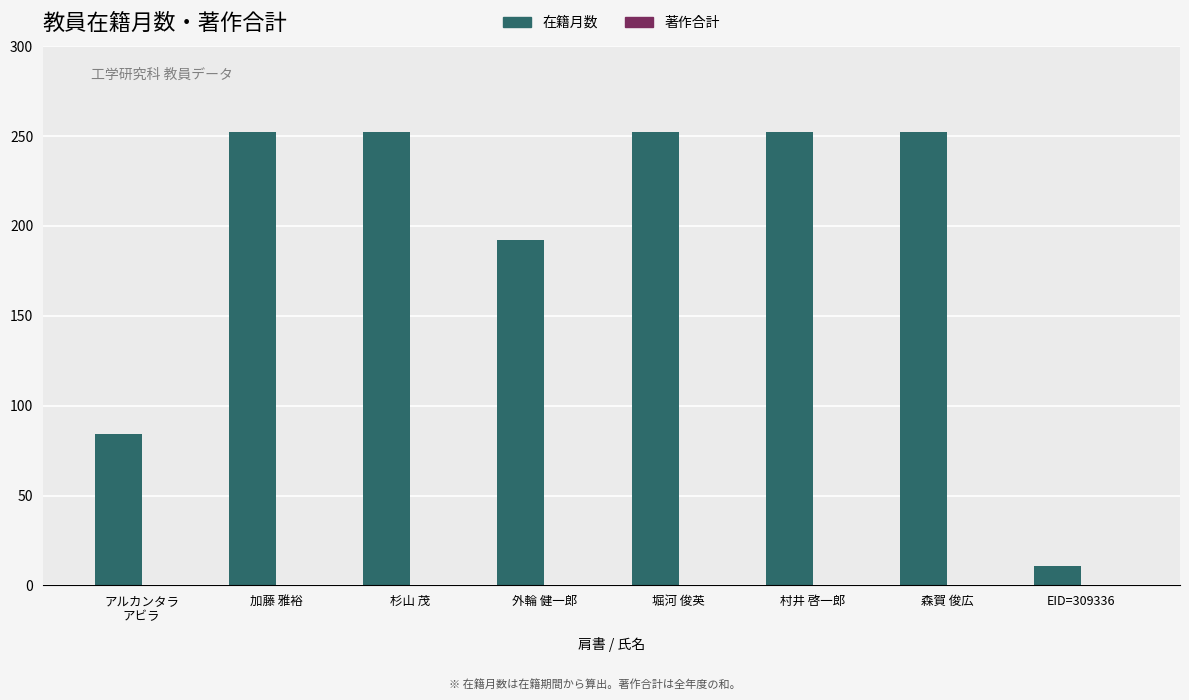

Reading left to right, transcribe all the data shown in this chart.

84	252	252	192	252	252	252	11